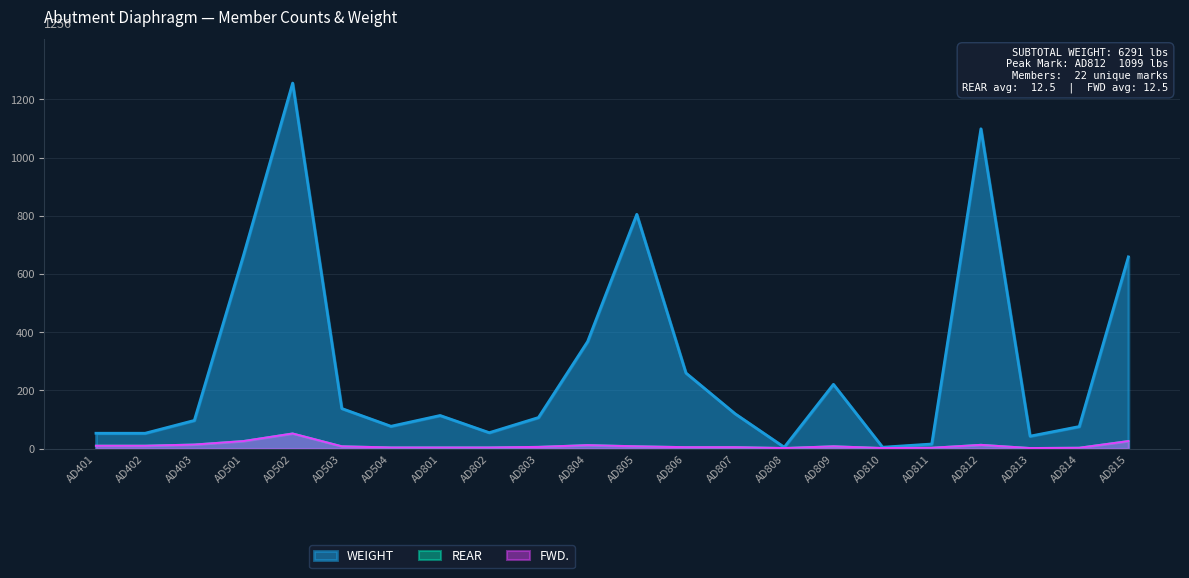

At which label does WEIGHT reach its minimum?

AD808